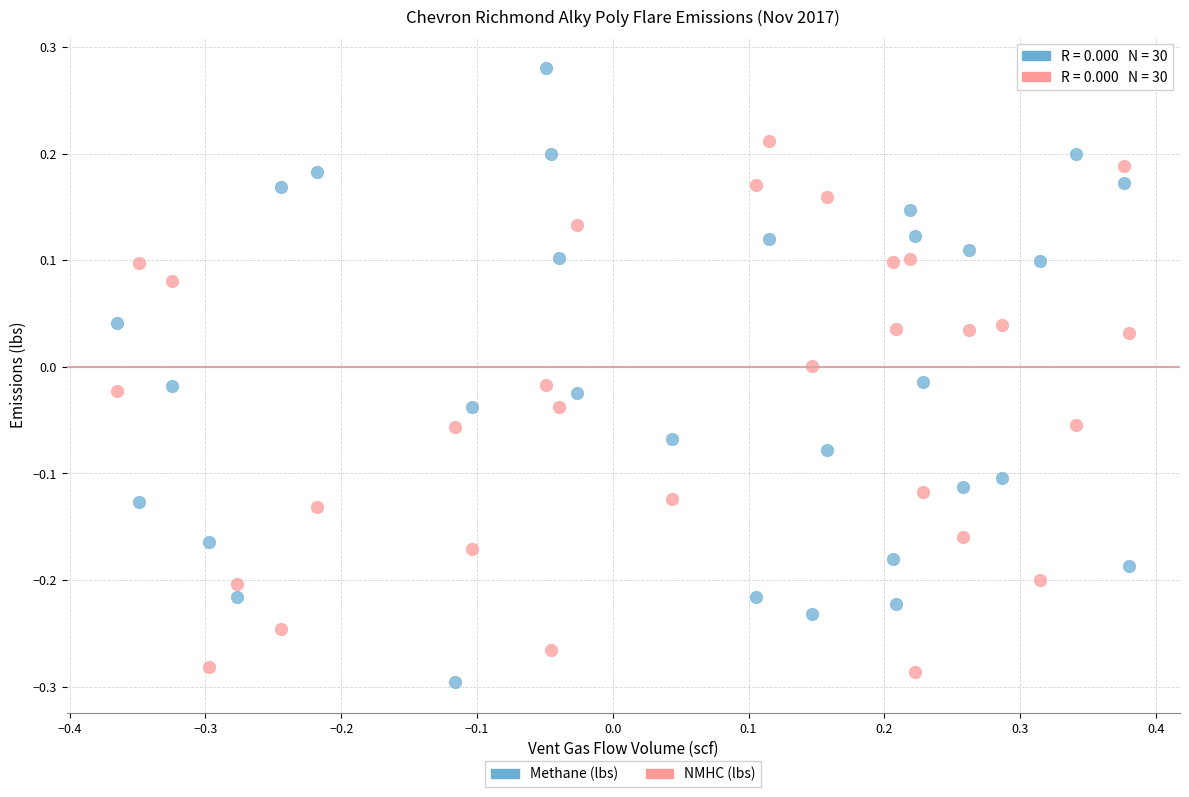

What are all the series names shown in the legend?

Methane (lbs), NMHC (lbs)